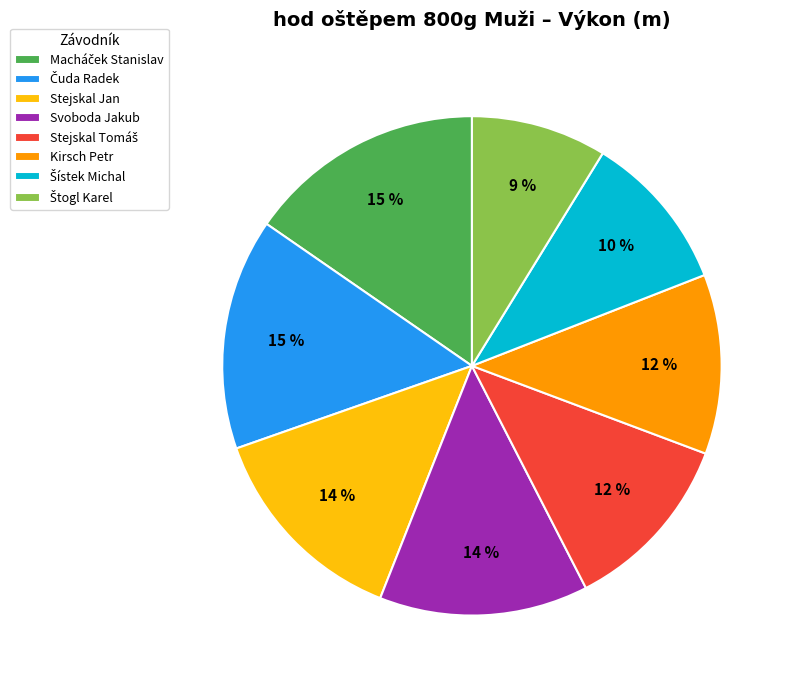

To the nearest percent, what percentage of the pie is Kirsch Petr?

12%